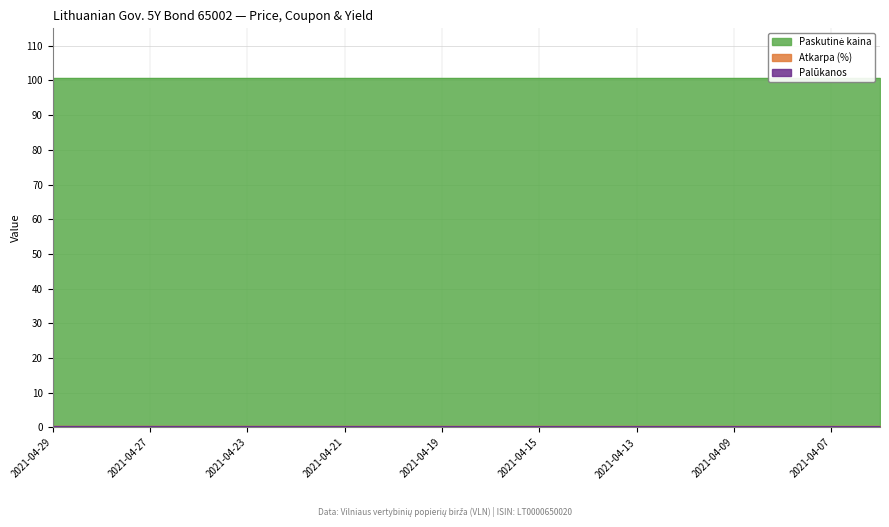

At which category is the sum across all series the highest?

2021-04-29